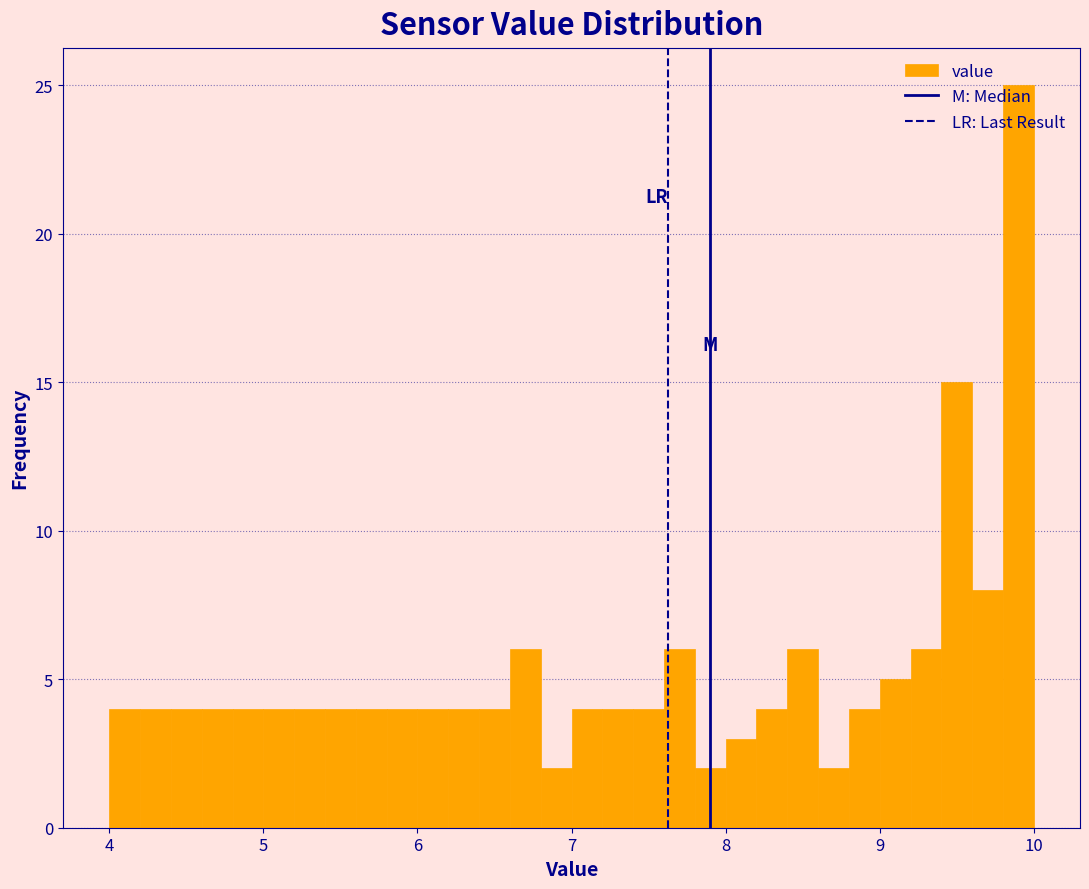

Read against the x-axis, roughly where is the centre of the tallest bar?

9.9